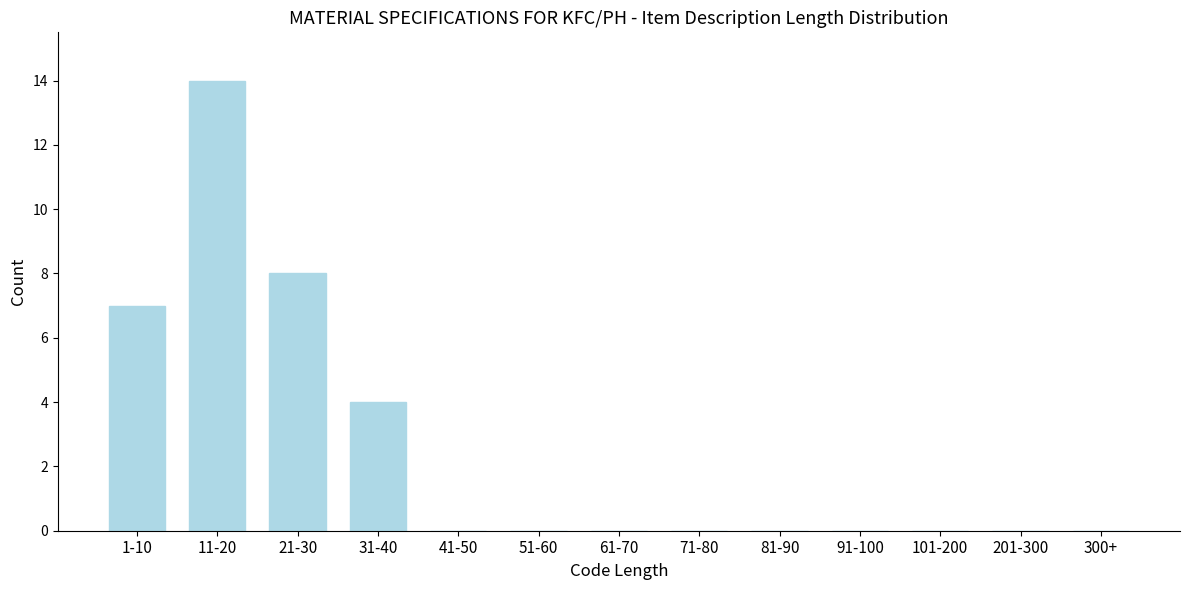

Reading left to right, list all the values displayed in this chart.

1-10=7	11-20=14	21-30=8	31-40=4	41-50=0	51-60=0	61-70=0	71-80=0	81-90=0	91-100=0	101-200=0	201-300=0	300+=0